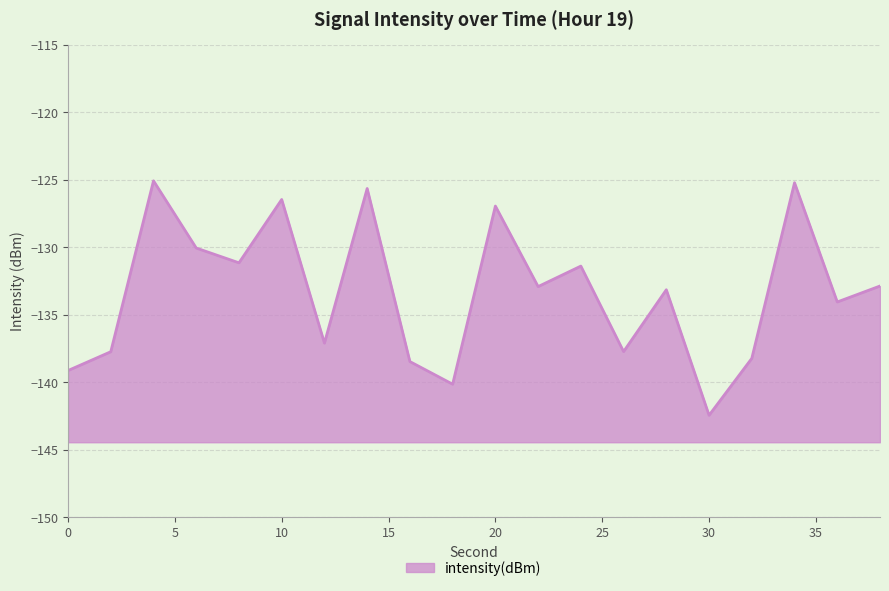

What is the change in value from 14 to 20?

-1.3